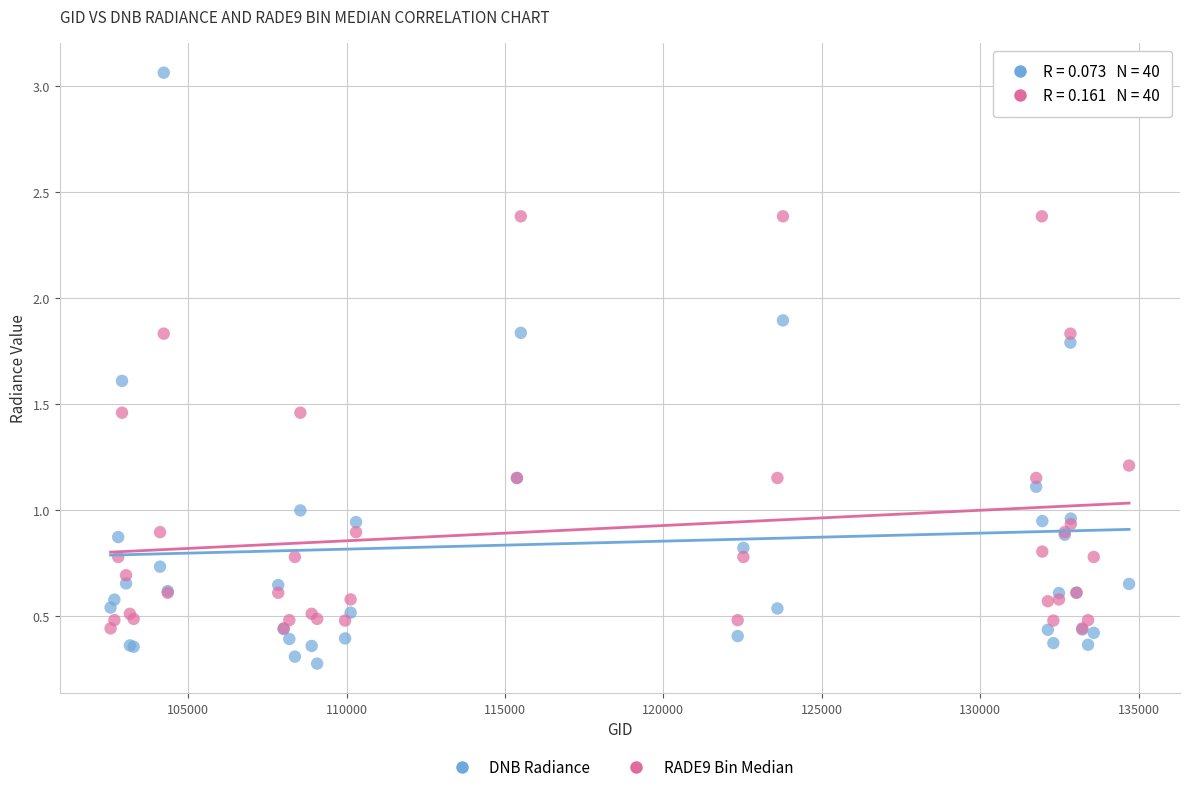

Which series contains the lowest Y value?

DNB Radiance